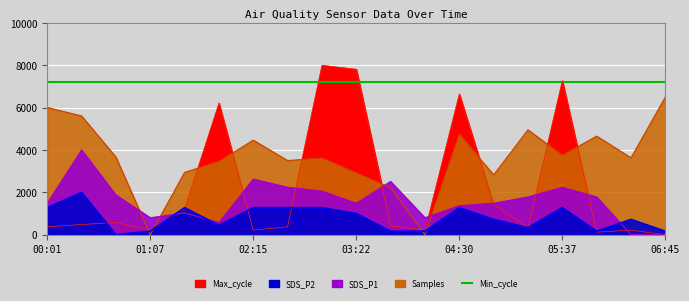

Reading right to left, list all the values displayed in this chart.

SDS_P1: 06:45=0.0	06:22=0.0	06:00=1782.9	05:37=2240.0	05:15=1782.9	04:52=1485.7	04:30=1371.4	04:07=800.0	03:45=2514.3	03:22=1485.7	03:00=2057.1	02:37=2240.0	02:15=2628.6	01:52=571.4	01:30=1028.6	01:07=800.0	00:45=1874.3	00:23=4000.0	00:01=1485.7
SDS_P2: 06:45=166.7	06:22=722.2	06:00=166.7	05:37=1277.8	05:15=333.3	04:52=722.2	04:30=1277.8	04:07=166.7	03:45=166.7	03:22=1000.0	03:00=1277.8	02:37=1277.8	02:15=1277.8	01:52=444.4	01:30=1277.8	01:07=166.7	00:45=0.0	00:23=2000.0	00:01=1277.8
Max_cycle: 06:45=0.0	06:22=214.4	06:00=120.6	05:37=7276.4	05:15=321.6	04:52=1433.8	04:30=6646.6	04:07=214.4	03:45=428.8	03:22=7812.4	03:00=8000.0	02:37=375.2	02:15=214.4	01:52=6217.8	01:30=1219.4	01:07=214.4	00:45=576.2	00:23=482.4	00:01=375.2
Samples: 06:45=6500.0	06:22=3631.3	06:00=4656.0	05:37=3744.4	05:15=4953.8	04:52=2825.1	04:30=4738.1	04:07=0.0	03:45=2216.1	03:22=2910.8	03:00=3620.1	02:37=3501.6	02:15=4463.7	01:52=3460.1	01:30=2941.8	01:07=0.0	00:45=3663.8	00:23=5606.4	00:01=6007.9